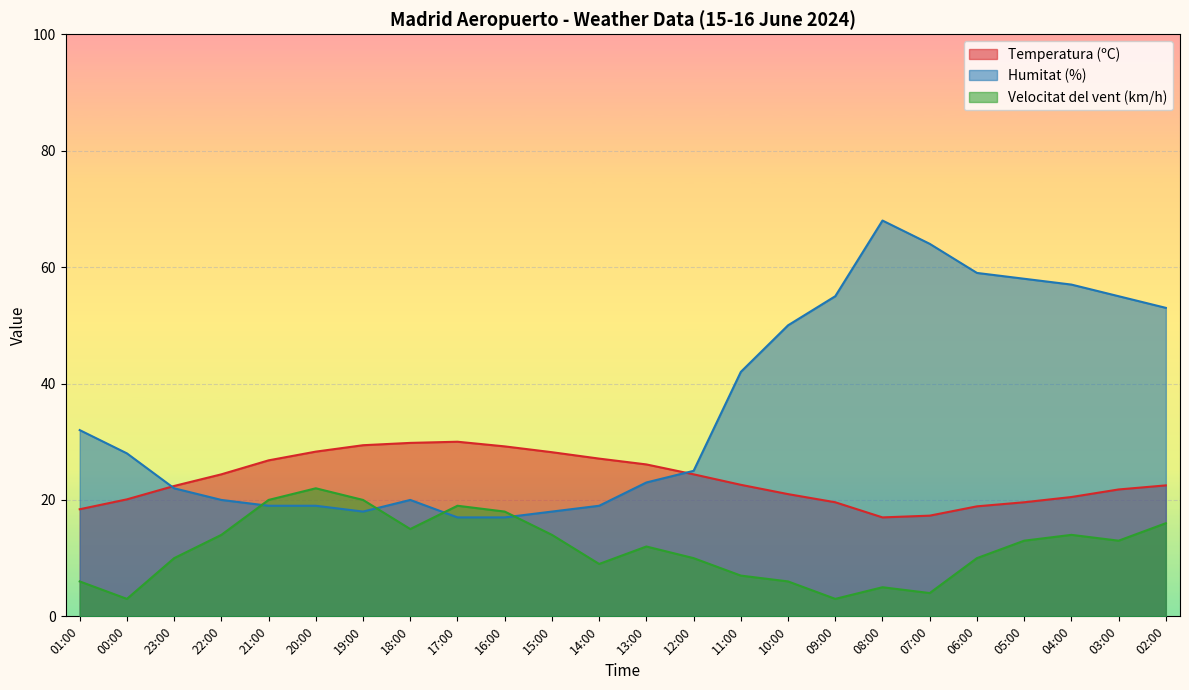

True or false: Humitat (%) and Temperatura (ºC) intersect in this chart.

True